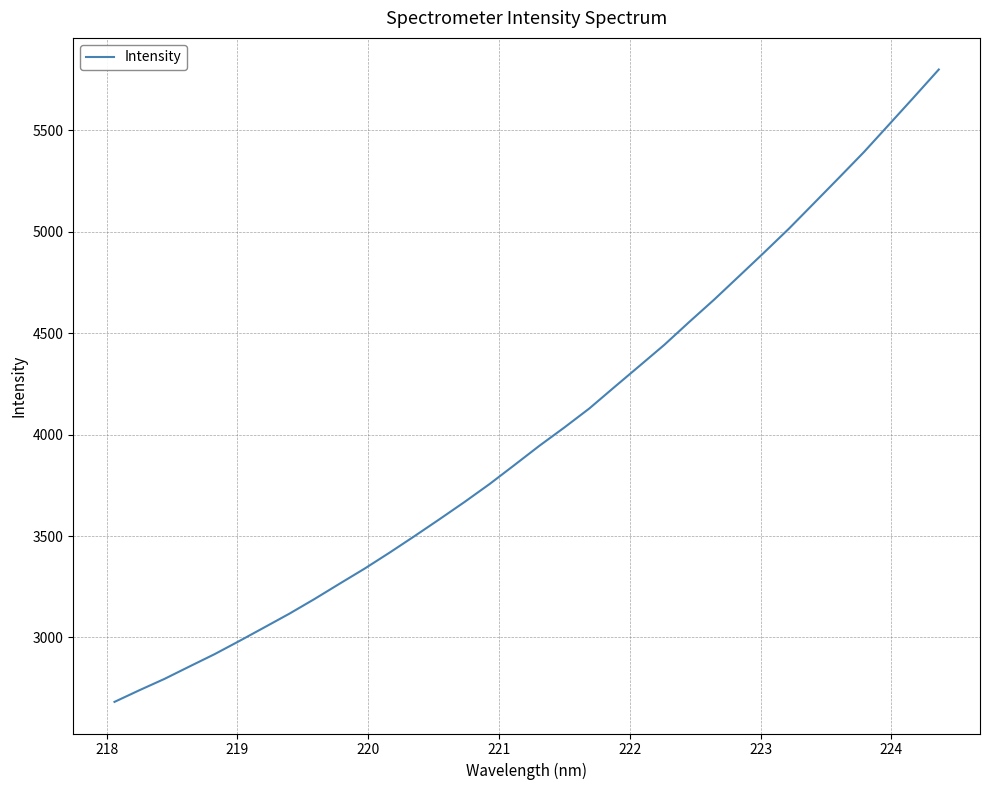

What is the maximum value shown in the chart?

5799.4